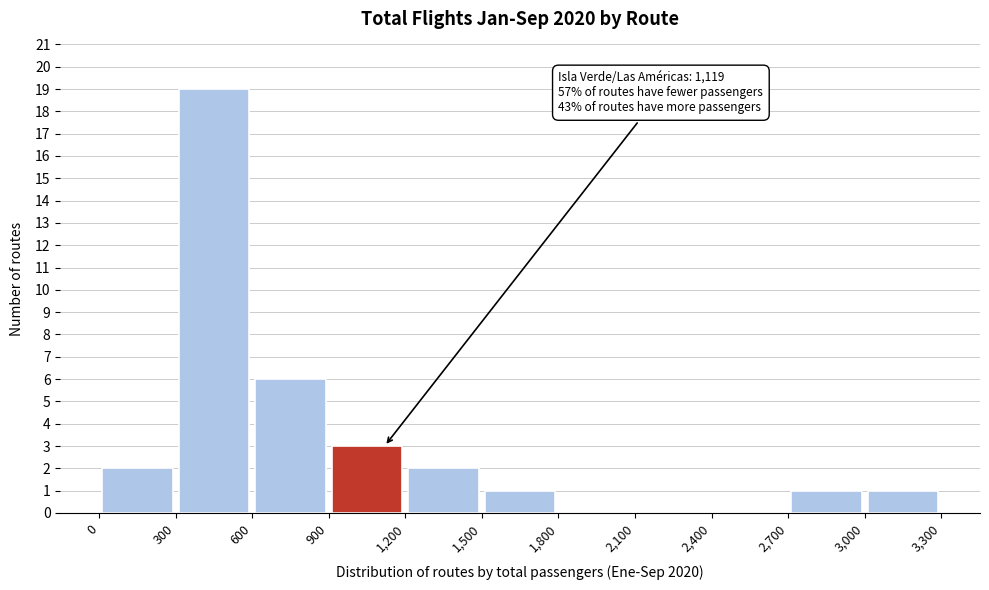

Over which range of the x-axis is the bar tallest?

300 to 600